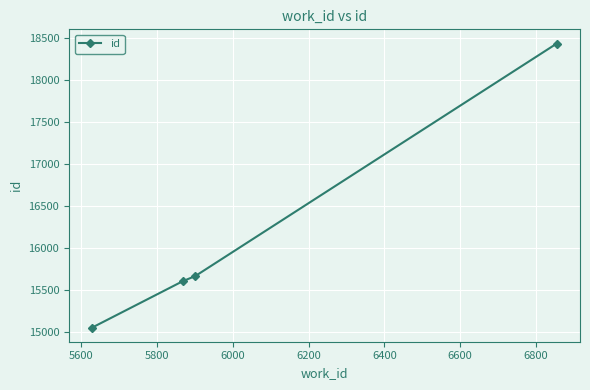

What is the difference between the maximum and minimum values?

3376